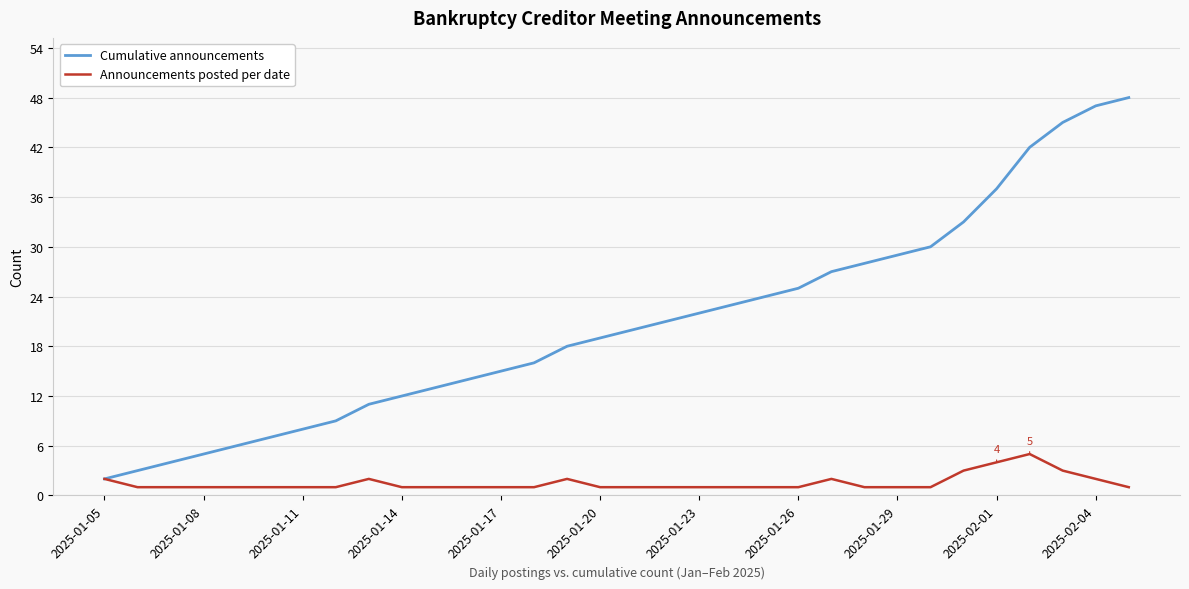

Which series has the largest total across all categories?

Cumulative announcements